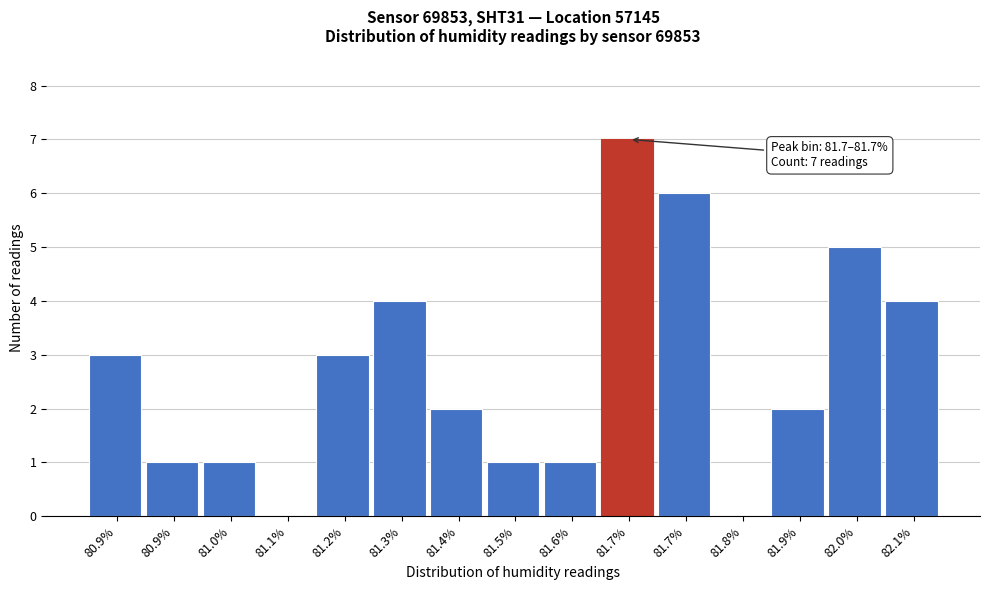

How many distinct data groups are displayed?

1